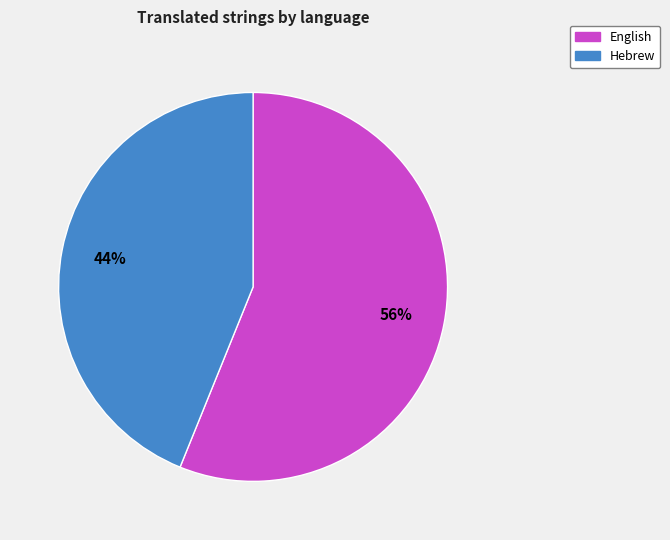

Which has a higher value, English or Hebrew?

English